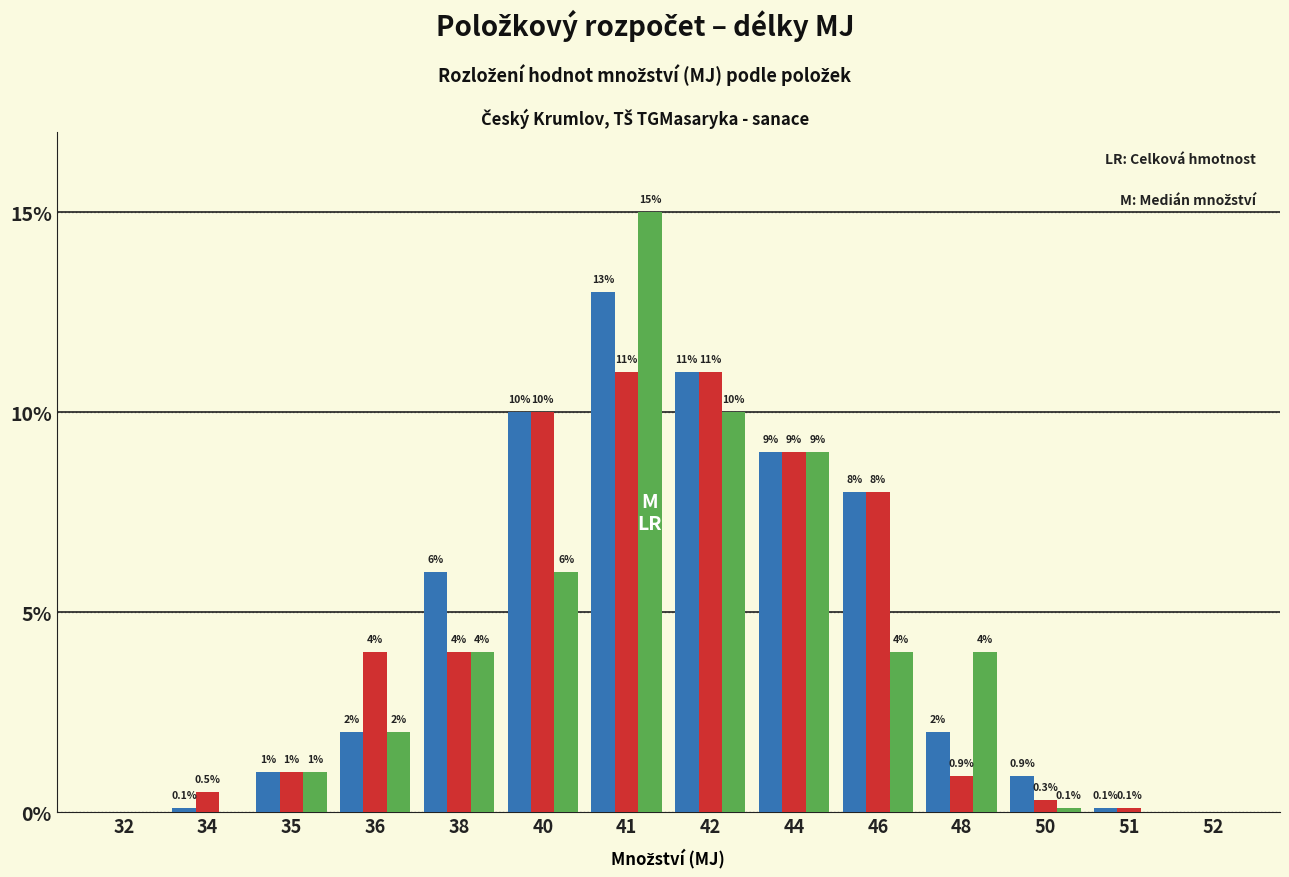

At which category is the sum across all series the highest?

41